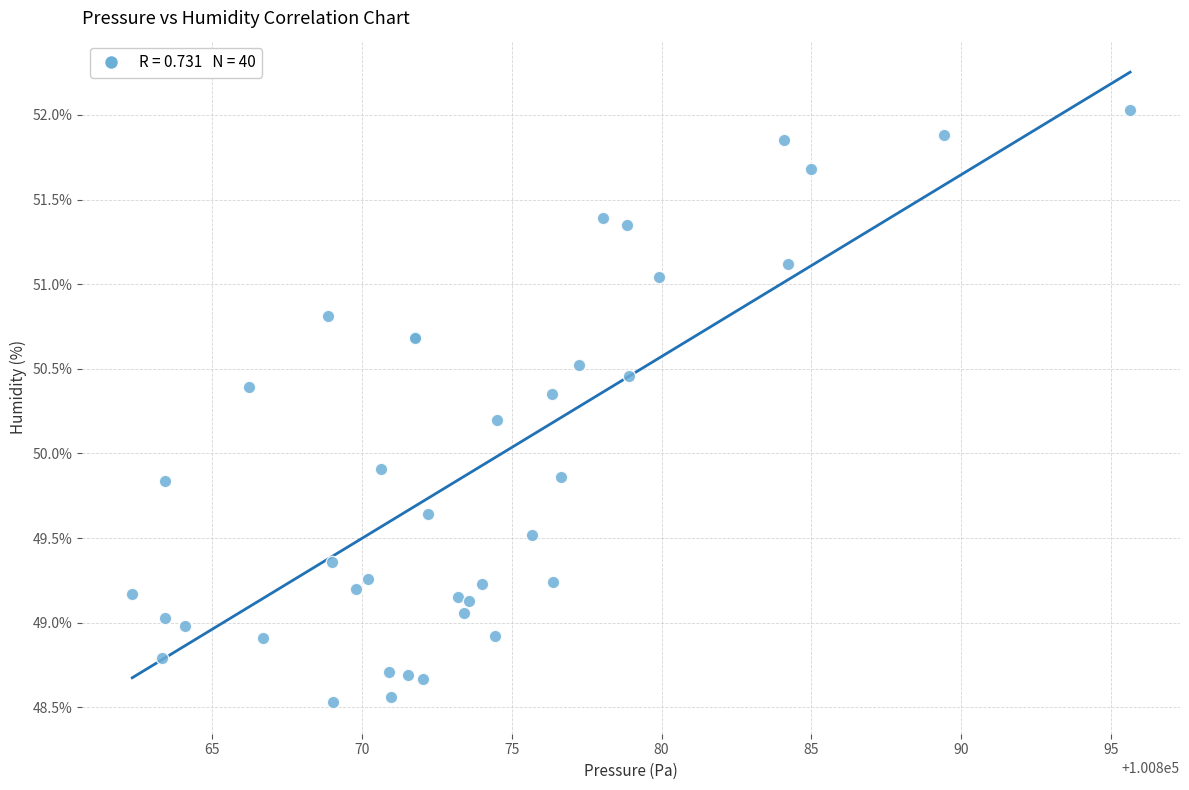

What Y value in the scatter plot is closest to 50?

49.9